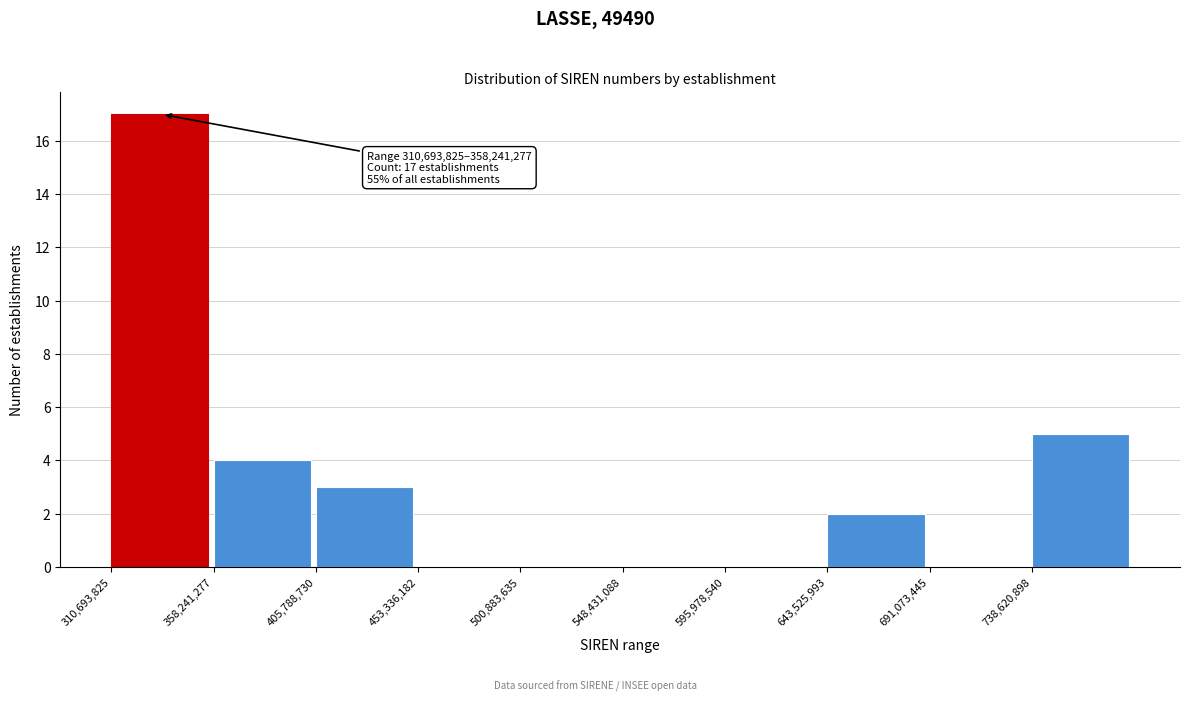

Over which range of the x-axis is the bar tallest?

310000000 to 360000000